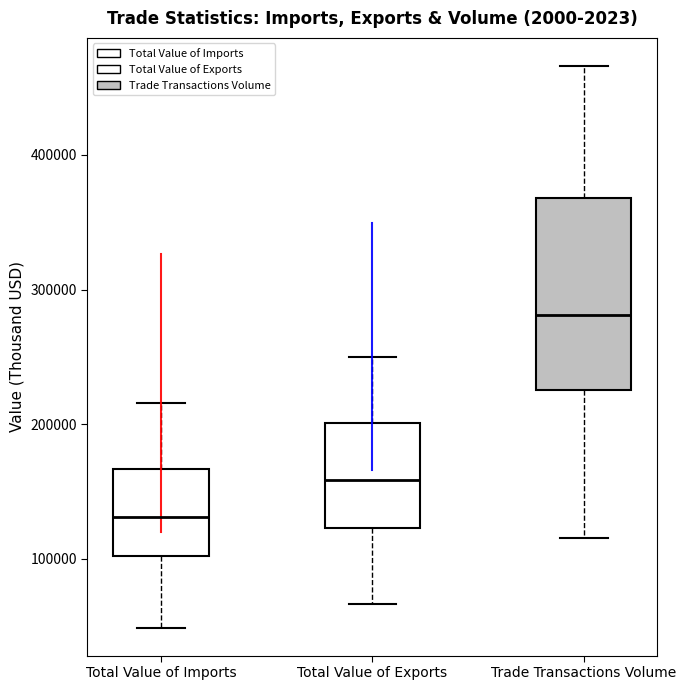

Reading left to right, transcribe this box plot: for each box, give where its median line is, the range the box spans, and where its two whiskers end, as read against the y-axis. The values are not printed on the chart, so give them approximately, as read against the axis.

Total Value of Imports: median 130000, box 100000 to 170000, whiskers 50000 to 220000
Total Value of Exports: median 160000, box 120000 to 200000, whiskers 70000 to 250000
Trade Transactions Volume: median 280000, box 230000 to 370000, whiskers 120000 to 470000